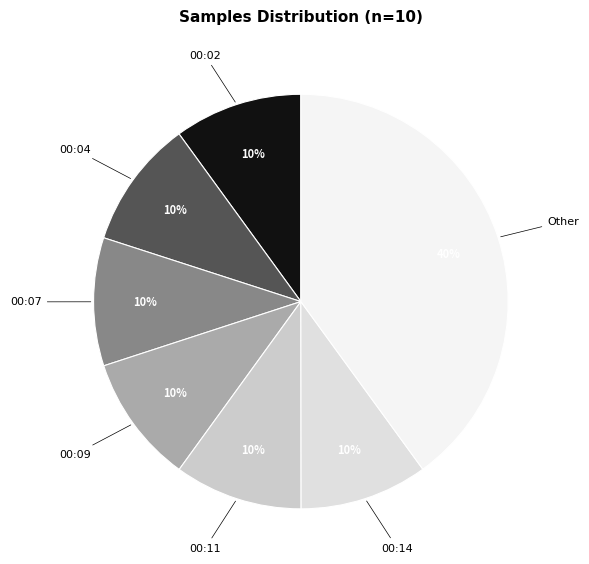

To the nearest percent, what is the average slice percentage?

14%